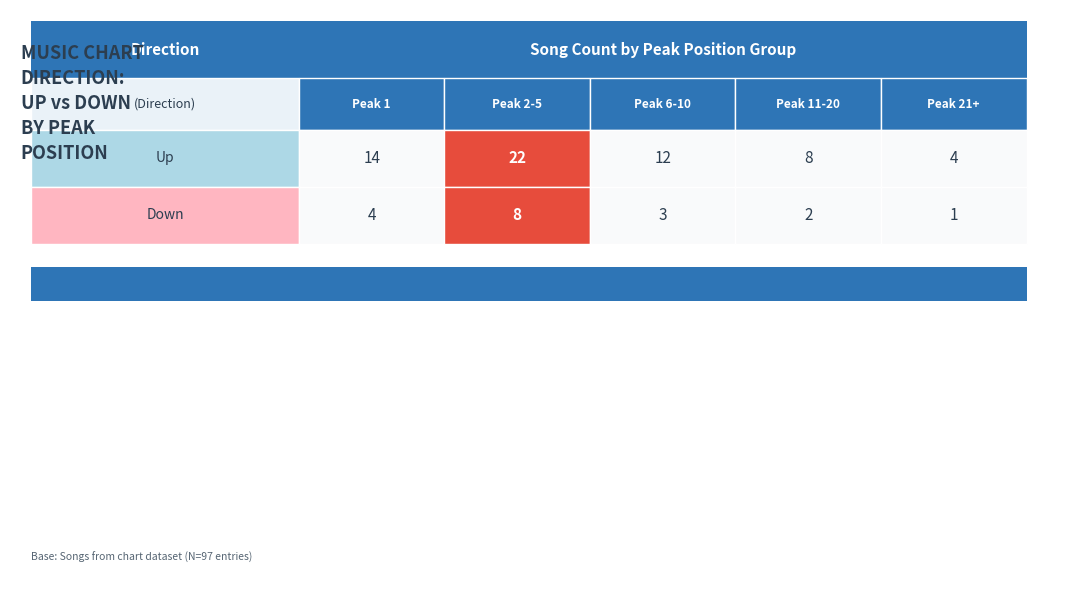

Which series has the largest total across all categories?

up